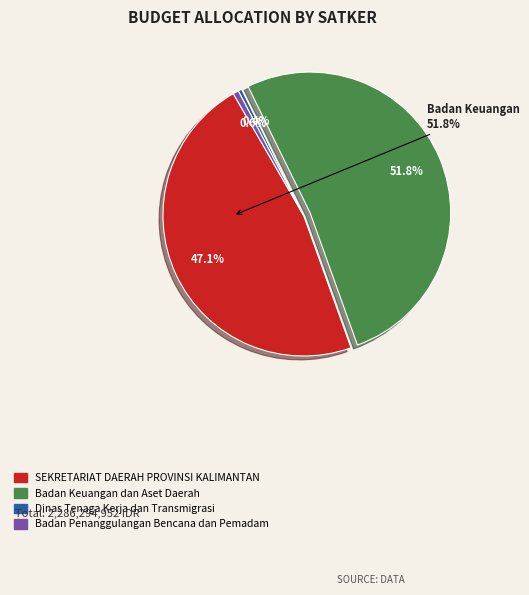

Which has a higher value, SEKRETARIAT DAERAH or Badan Penanggulangan Bencana?

SEKRETARIAT DAERAH